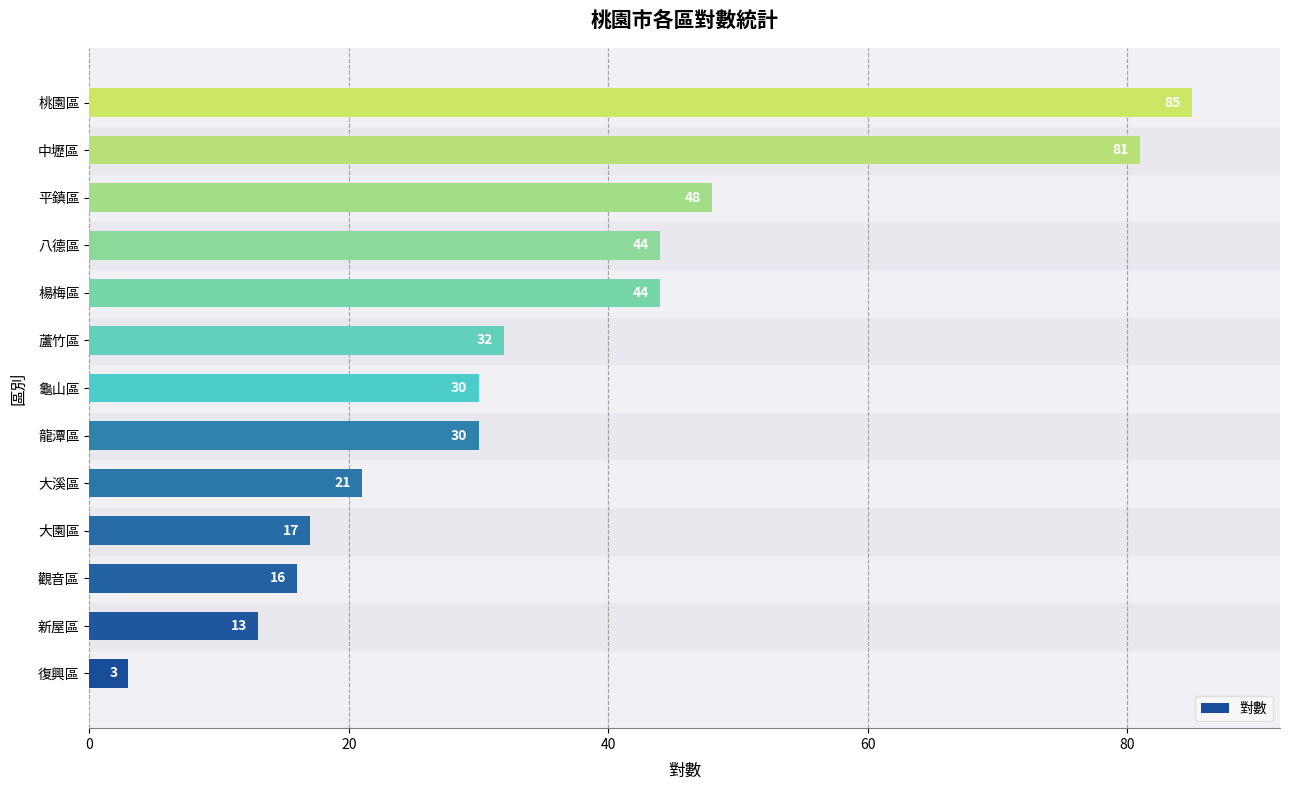

Which label corresponds to the largest value in the chart?

桃園區